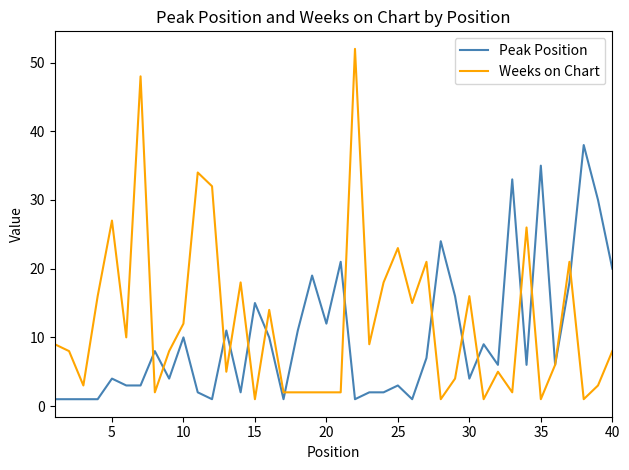

What is the average value of the Weeks on Chart series?

12